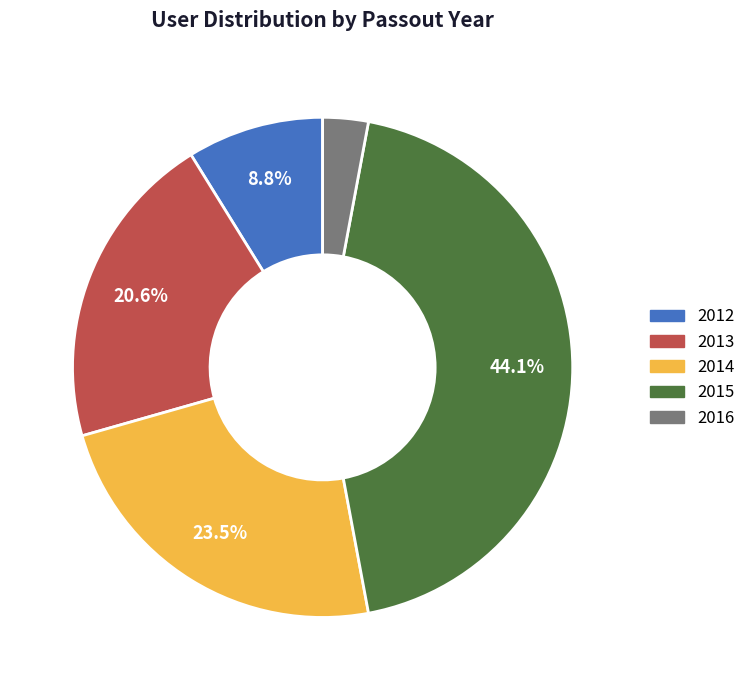

What portion of the pie excludes 2013?

79.4%